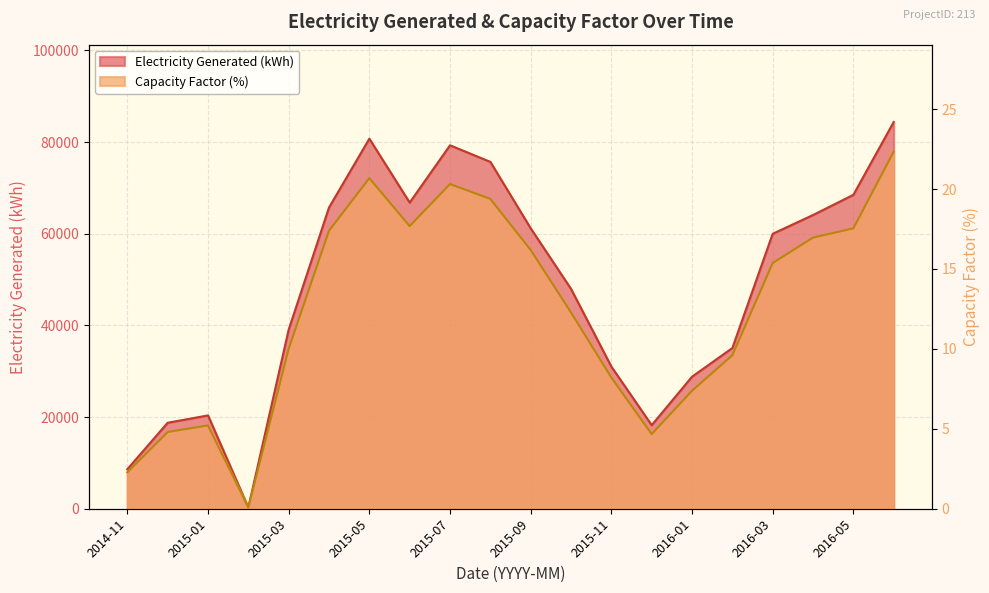

What is the label of the 6th point from the left?

2015-04